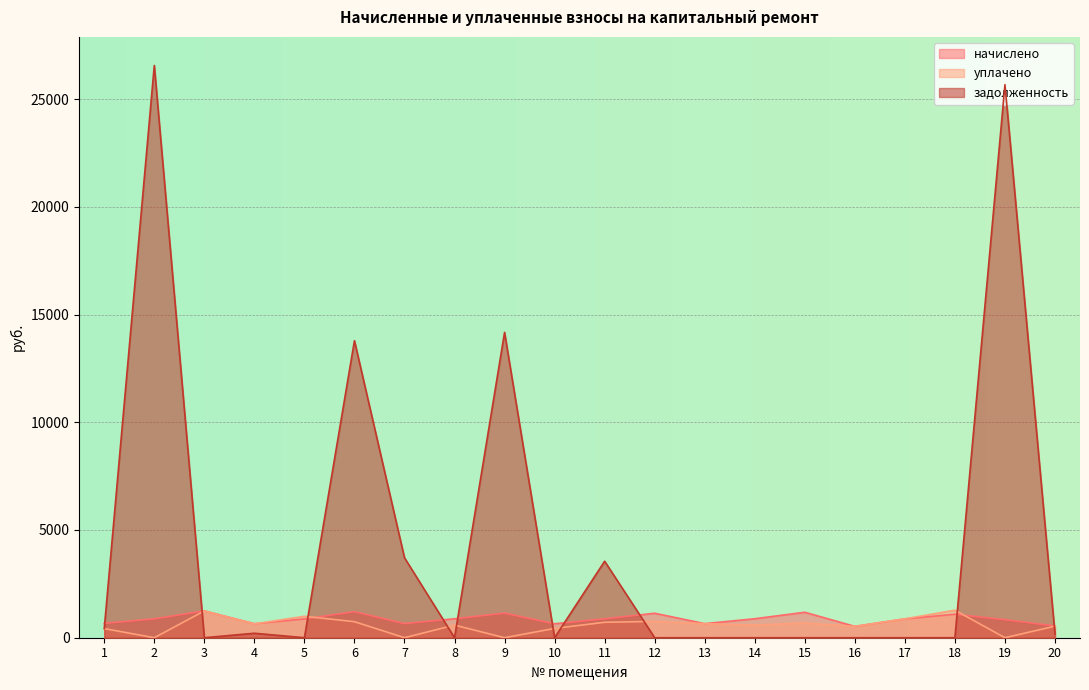

Reading right to left, transcribe all the data shown in this chart.

начислено: 20=545.0	19=837.0	18=1090.0	17=876.1	16=526.4	15=1182.3	14=881.6	13=652.9	12=1136.5	11=877.9	10=647.3	9=1142.0	8=879.8	7=656.6	6=1207.1	5=872.3	4=651.0	3=1244.3	2=876.1	1=665.9
уплачено: 20=536.8	19=0.0	18=1277.8	17=876.1	16=526.4	15=682.3	14=587.8	13=652.9	12=757.6	11=716.6	10=431.5	9=0.0	8=586.5	7=0.0	6=744.2	5=995.1	4=641.2	3=1244.3	2=0.0	1=423.9
задолженность: 20=173.5	19=25666.2	18=0.0	17=0.0	16=0.0	15=0.0	14=0.0	13=0.0	12=0.0	11=3550.3	10=0.0	9=14171.1	8=0.1	7=3710.8	6=13785.1	5=0.0	4=207.2	3=0.0	2=26556.8	1=423.9